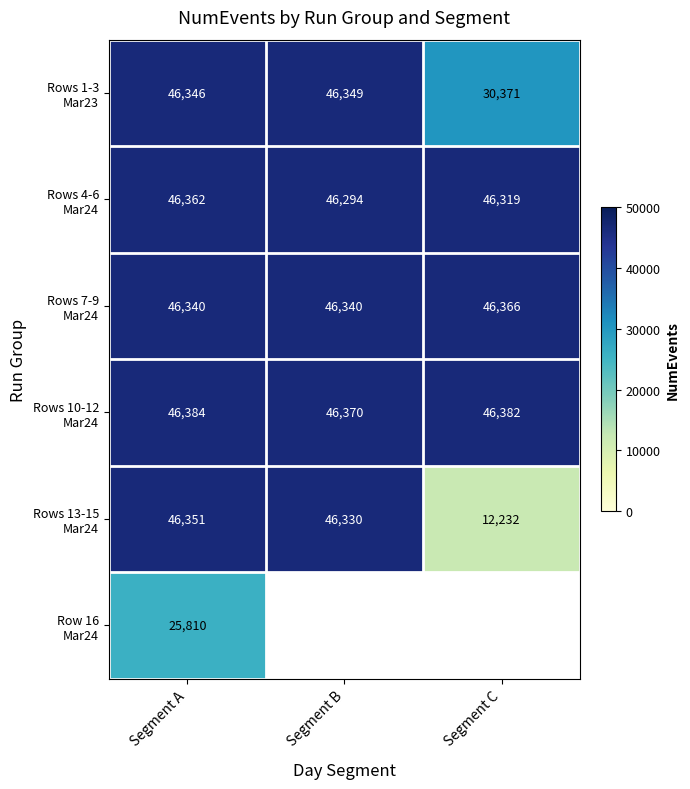

Count the Rows 10-12 Mar24 values in the range 46370 to 46384.

3